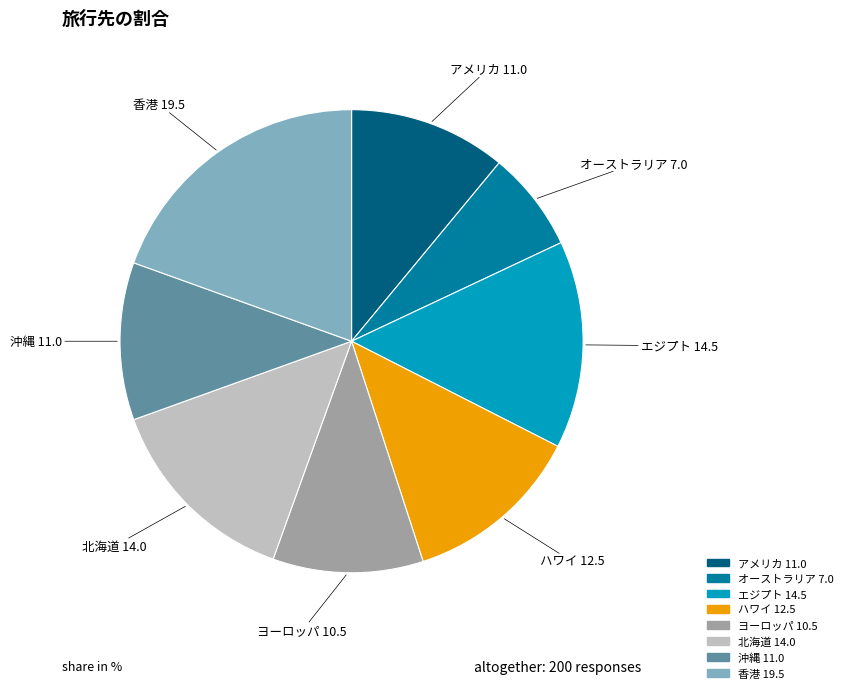

Is it true that アメリカ is 20% of the pie?

False